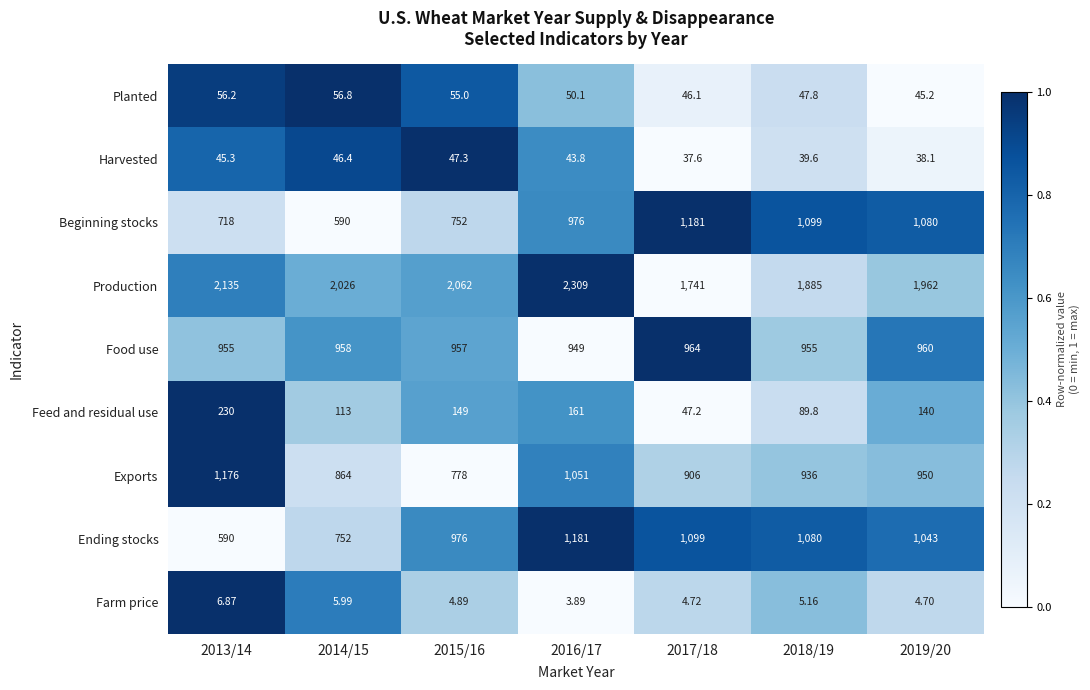

At which category does the chart reach its peak across all series?

2016/17